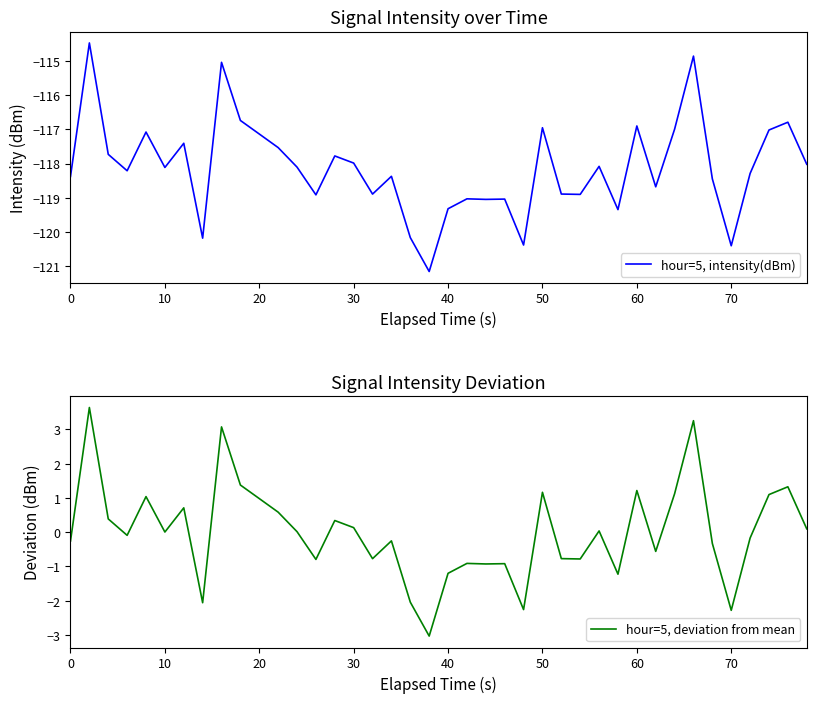

The hour=5, deviation from mean series shows 1.7 at 60. True or false?

False